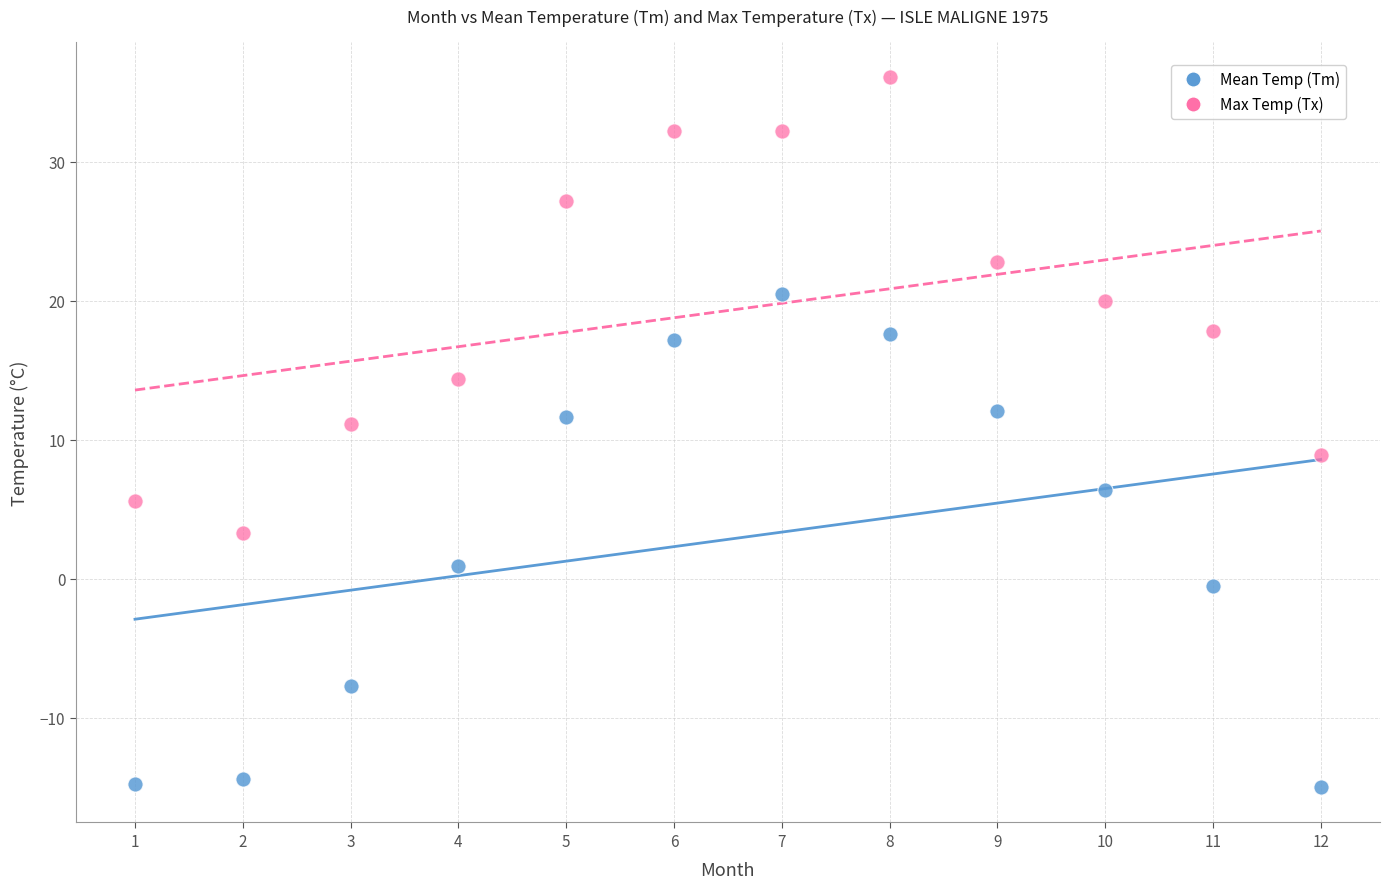

Which series has the widest spread of Y values?

Mean Temp (Tm)